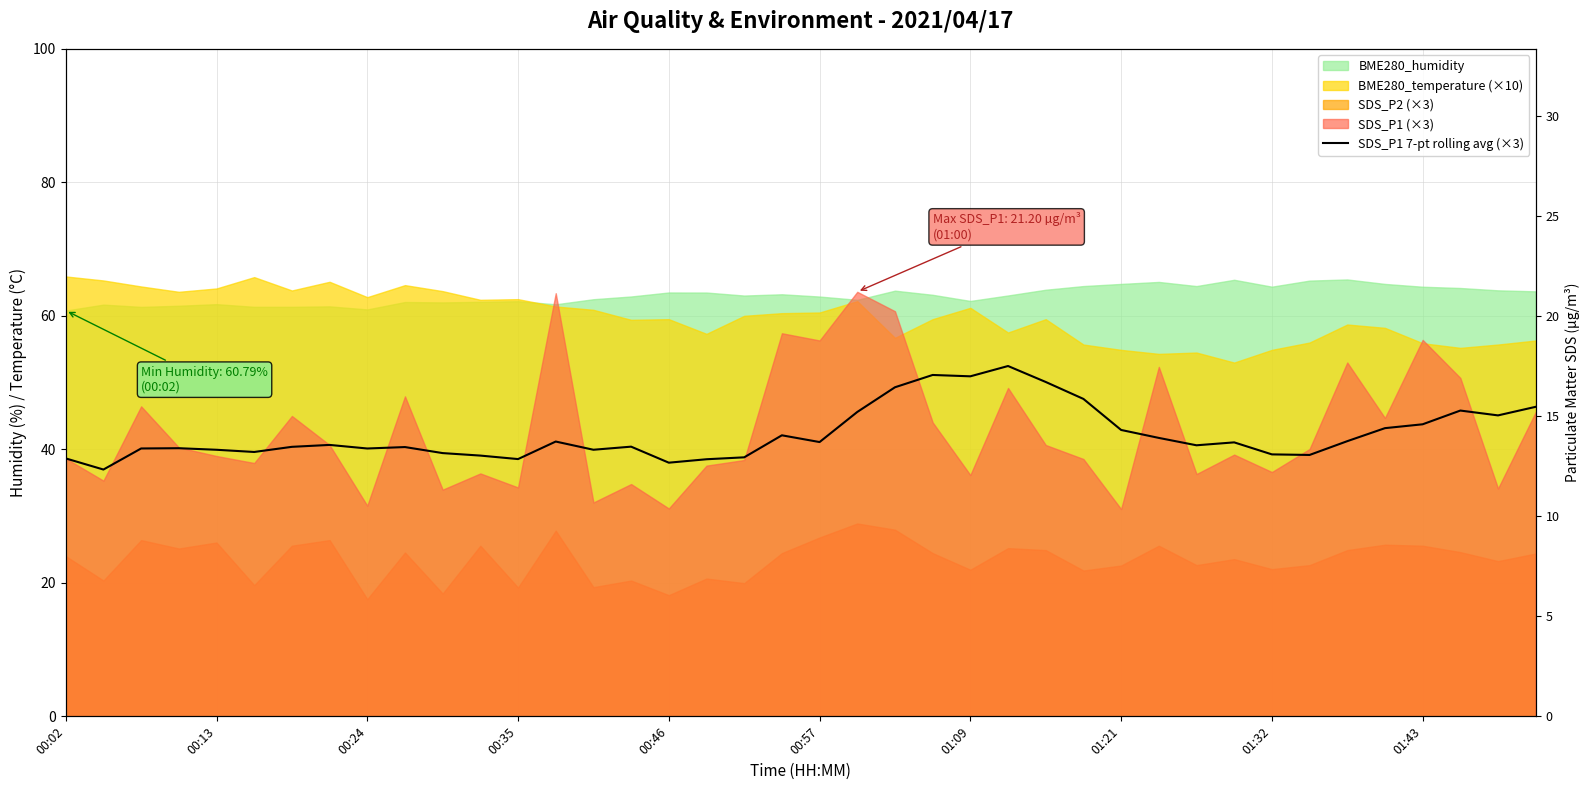

What is the change in value from 01:09 to 30?

+0.2